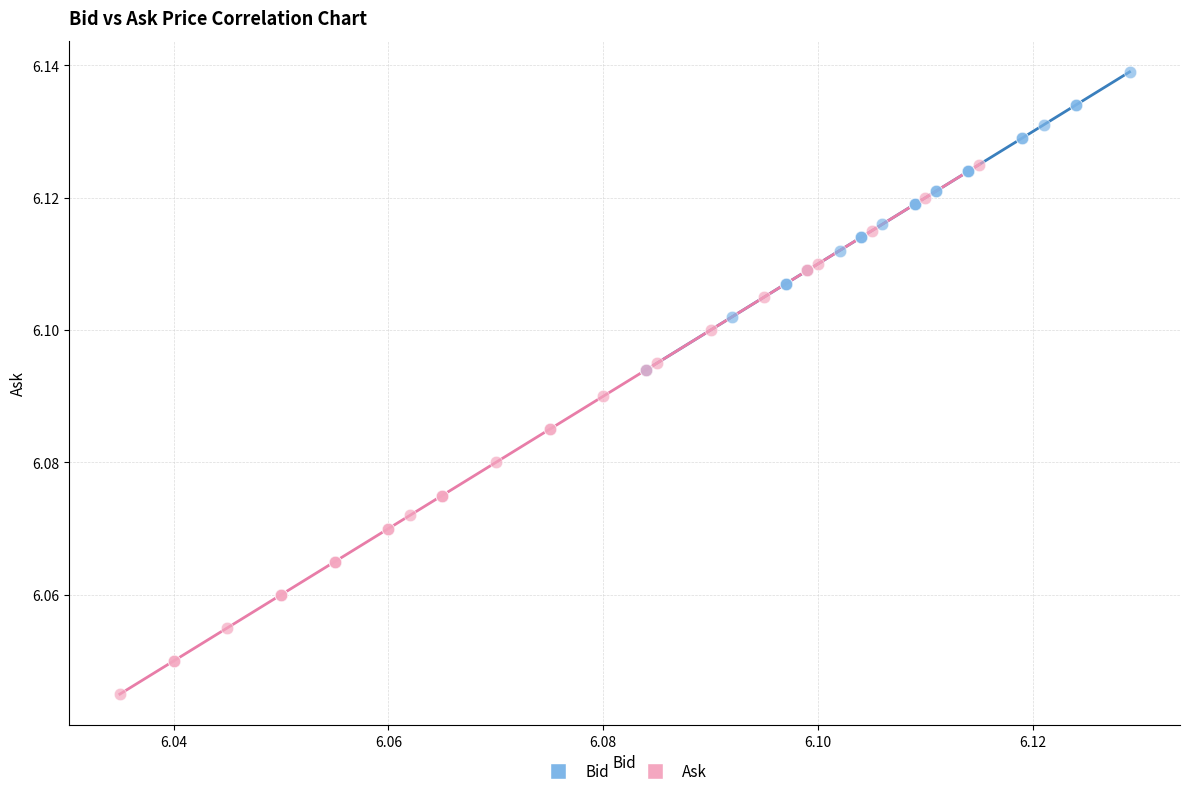

Which series has the widest spread of Y values?

Ask